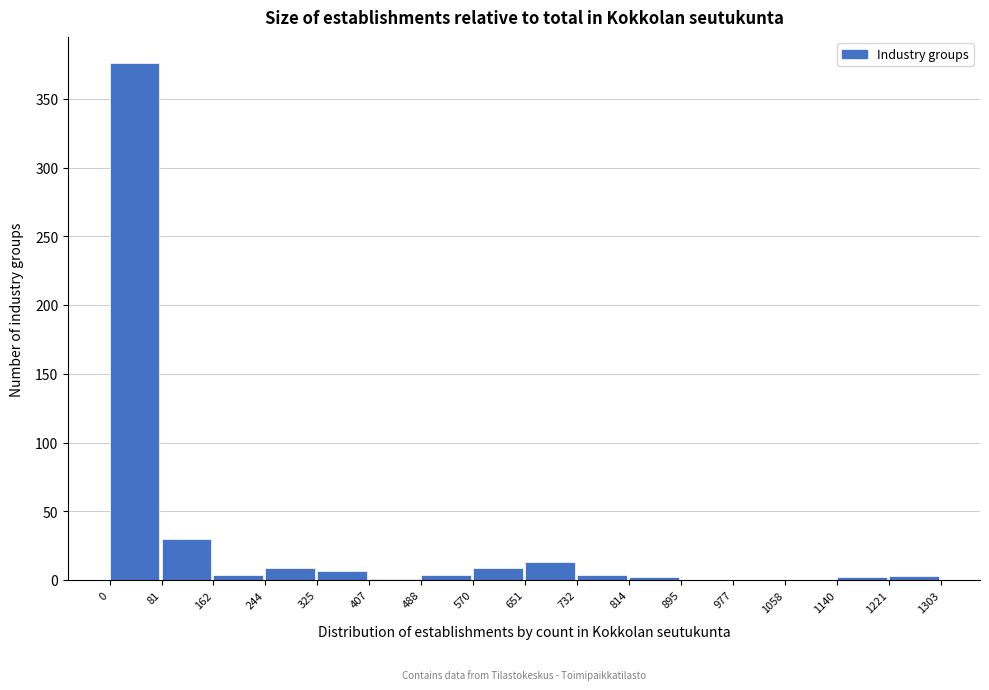

Reading left to right, transcribe this chart: for each bar, give the range it covers on the x-axis and its height. The values are not printed on the chart, so give them approximately, as read against the axis.

0 to 81: 375
81 to 162: 30
162 to 244: under 5
244 to 325: 10
325 to 407: 5
407 to 488: under 5
488 to 570: under 5
570 to 651: 10
651 to 732: 15
732 to 814: under 5
814 to 895: under 5
895 to 977: 0
977 to 1058: 0
1058 to 1140: 0
1140 to 1221: under 5
1221 to 1303: under 5